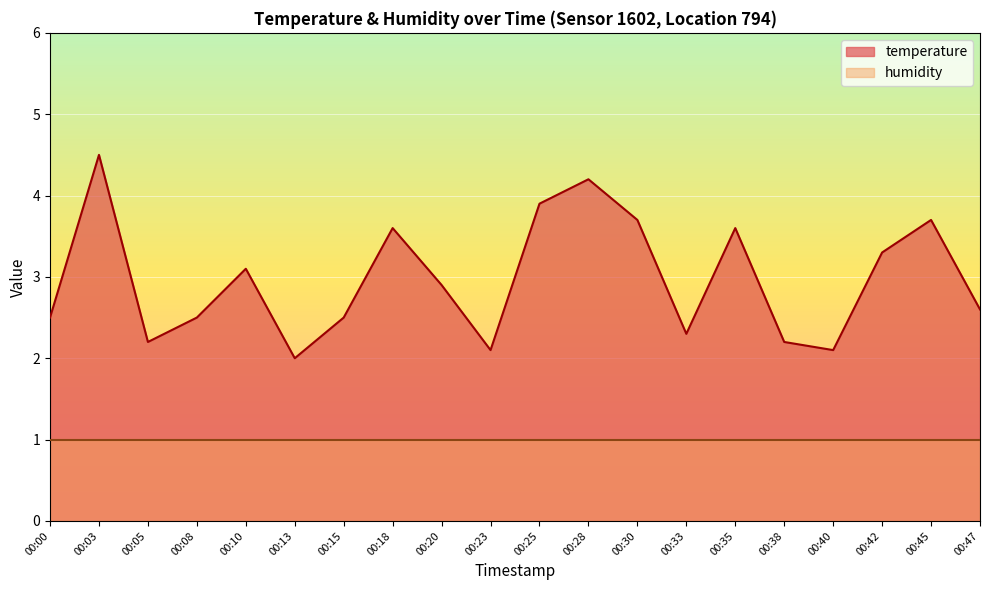

List the labels in order of value, smallest first.

00:13, 00:23, 00:40, 00:05, 00:38, 00:33, 00:00, 00:08, 00:15, 00:47, 00:20, 00:10, 00:42, 00:18, 00:35, 00:30, 00:45, 00:25, 00:28, 00:03